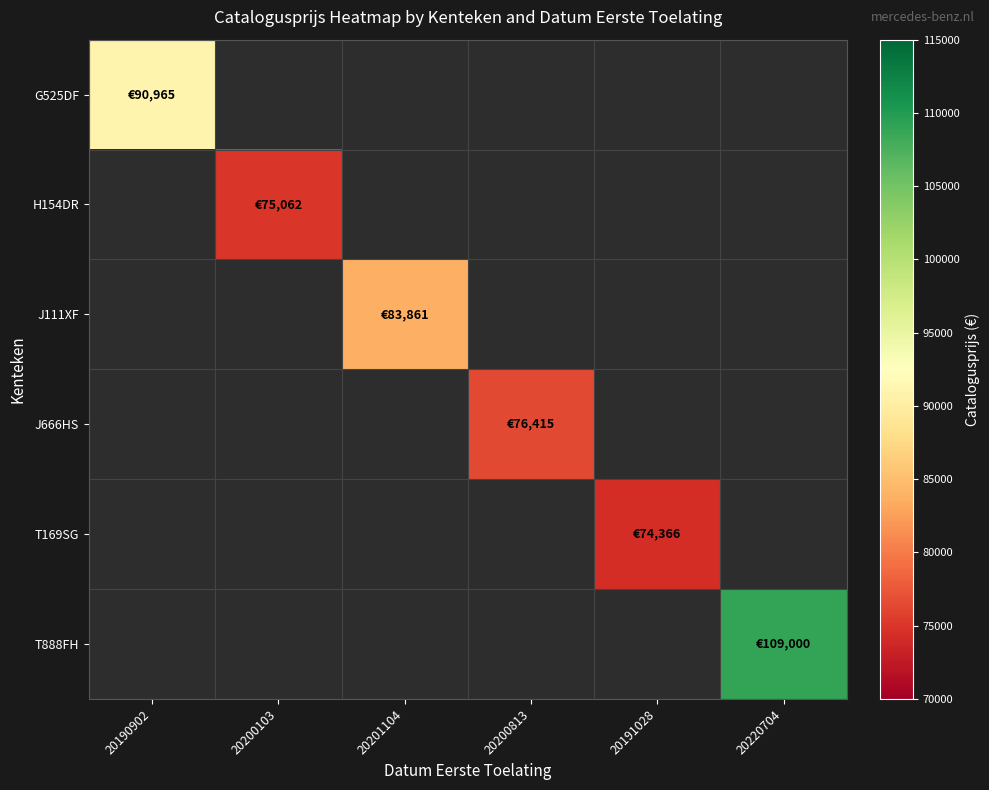

At how many categories does at least one series exceed 56221?

6